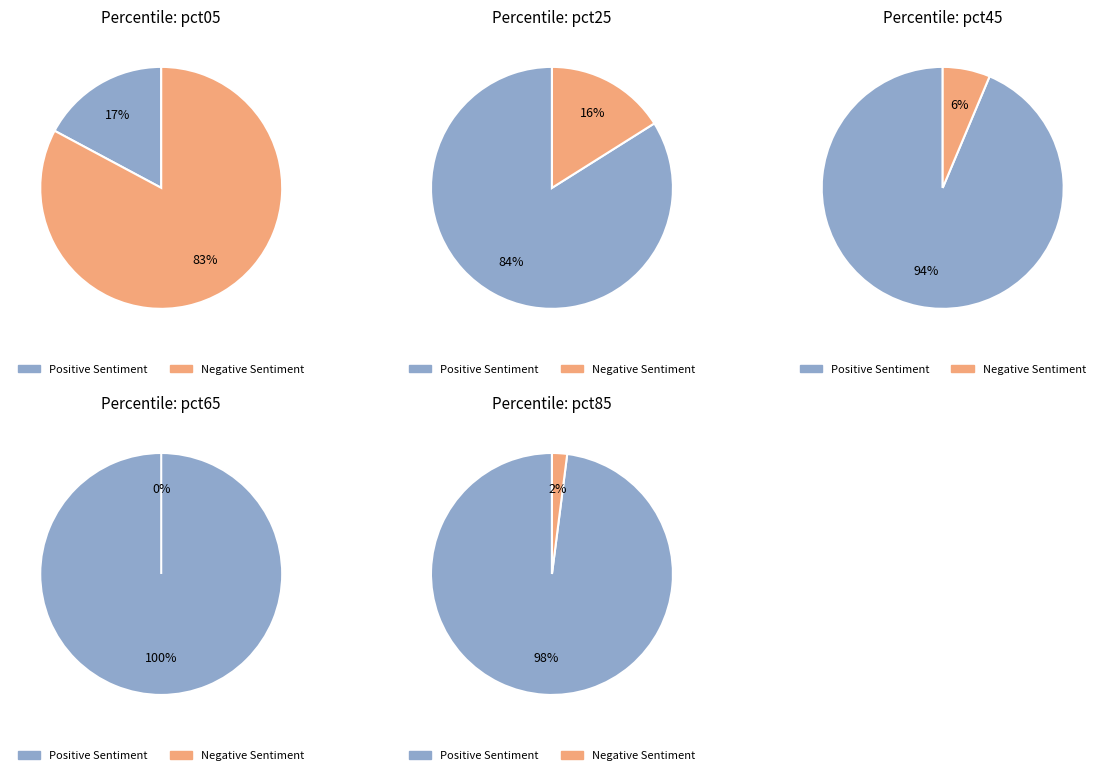

True or false: pct55 accounts for 4% of the total.

False